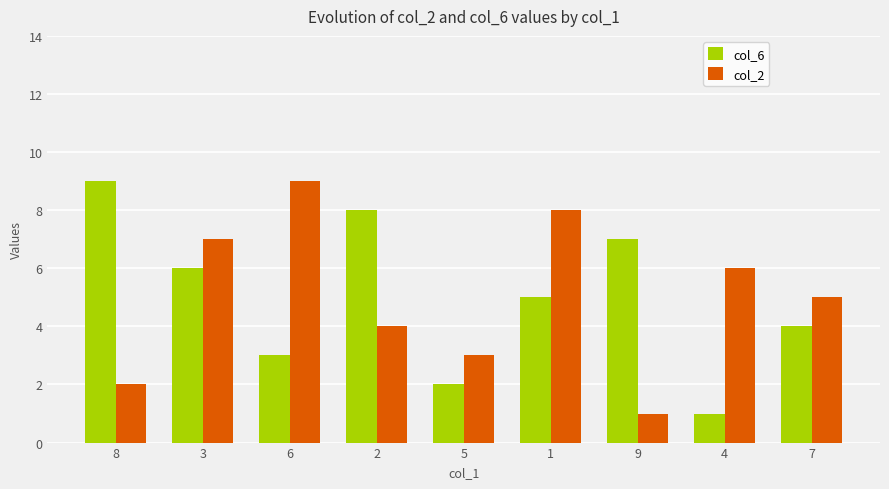

What is the label of the 2nd bar from the left?

3